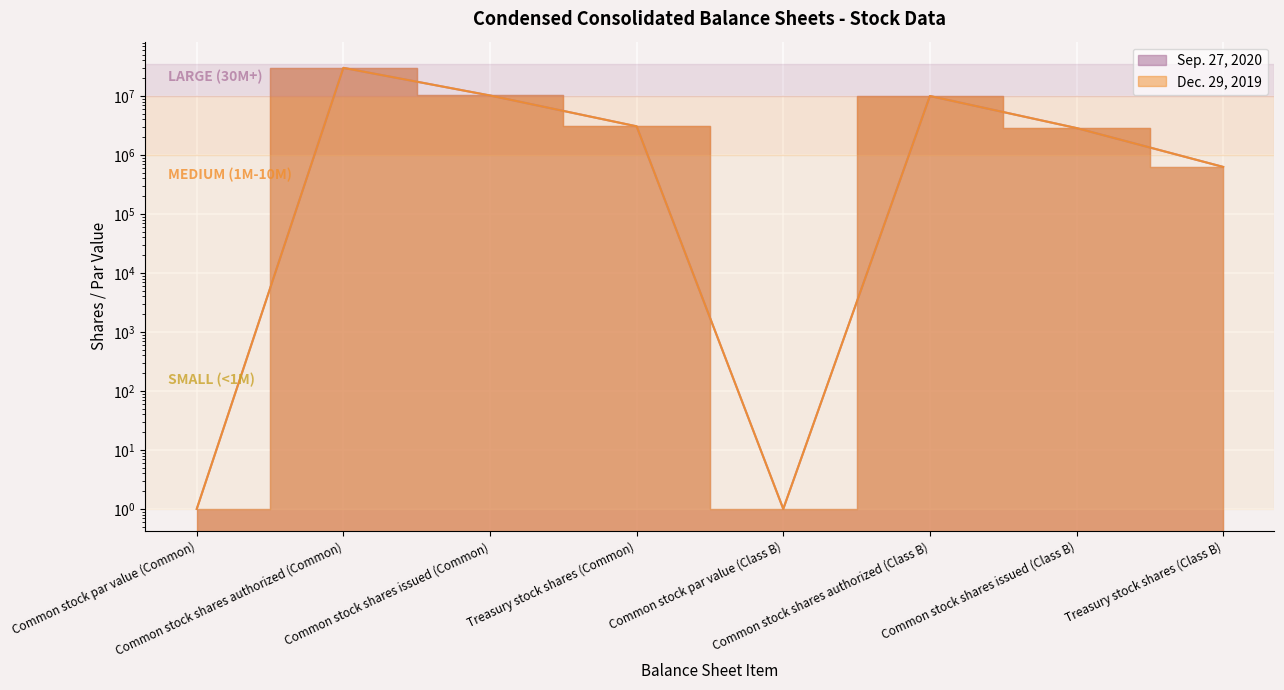

How many values in the Sep. 27, 2020 series are below 3062374?

4